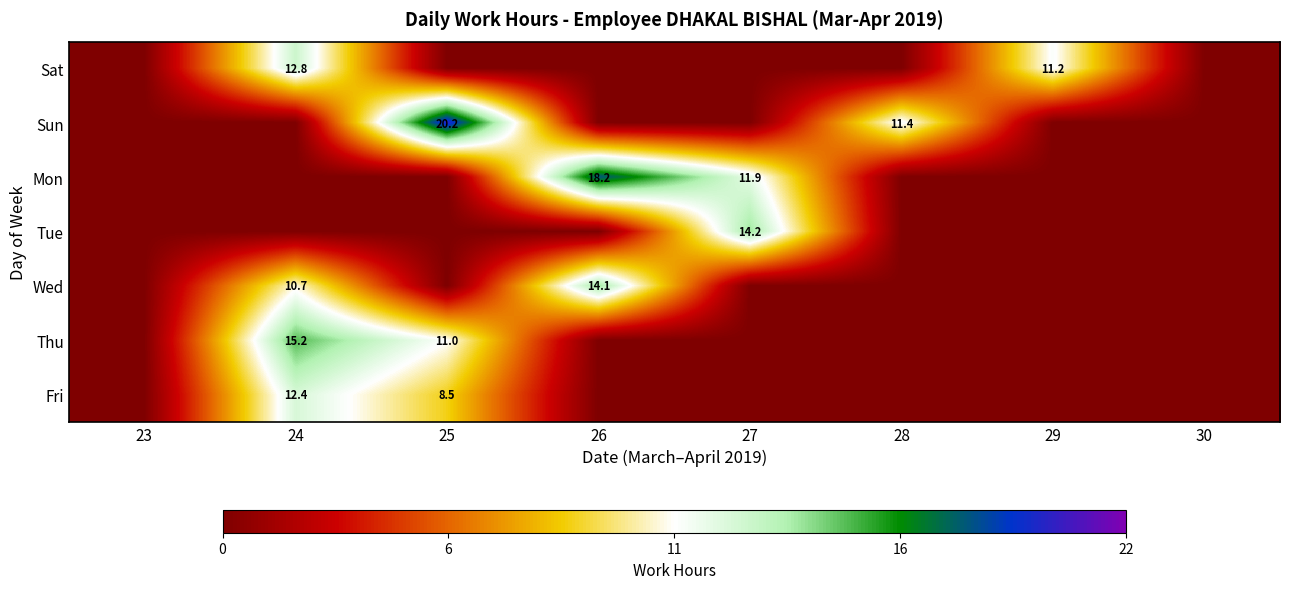

The value of Wed at 26 is 14.1. True or false?

True